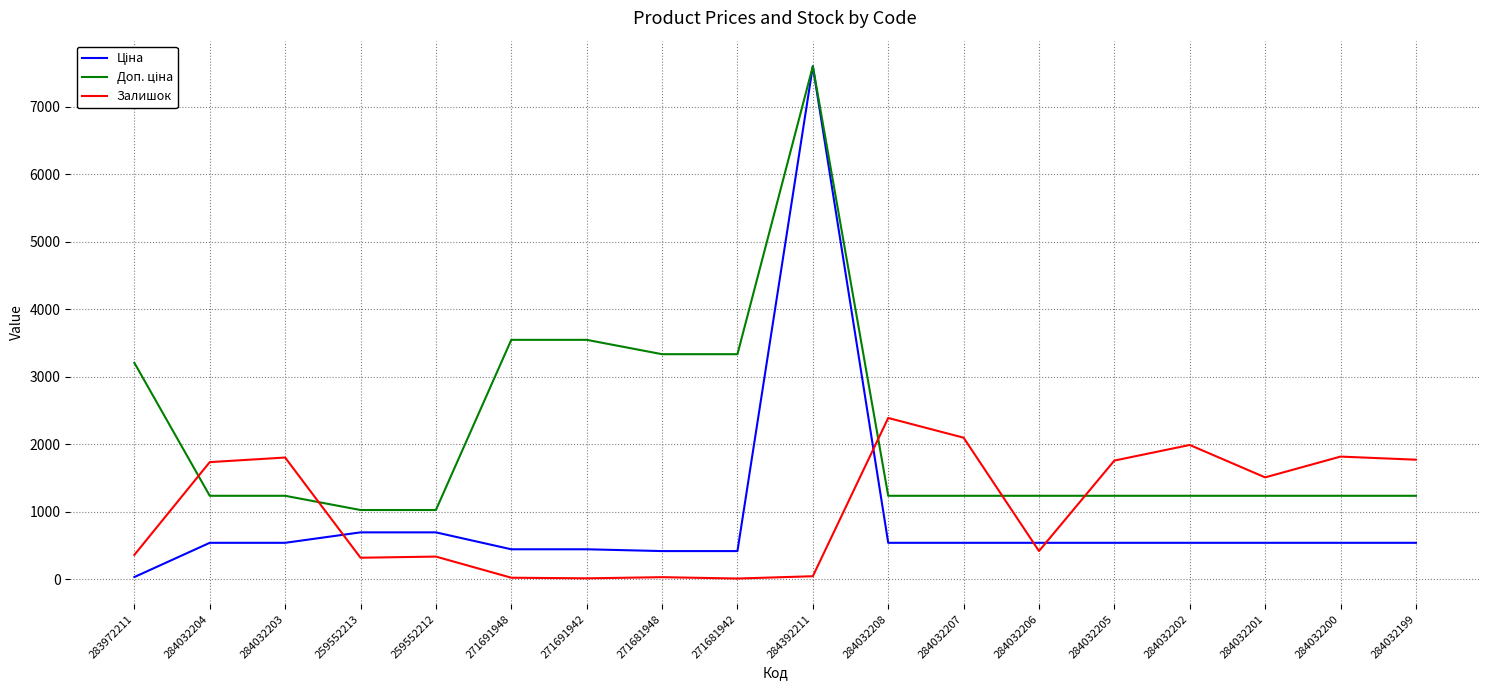

What is the total value across all series at 284392211?

15237.1